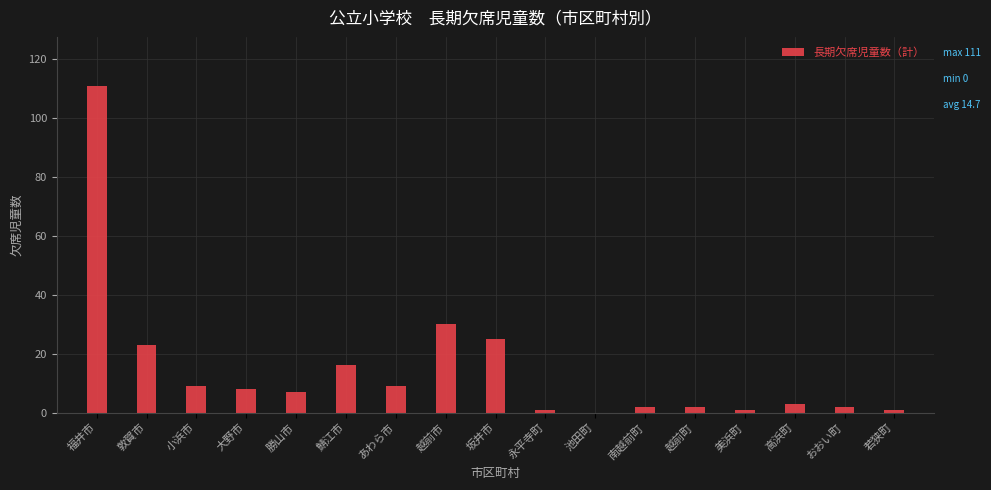

Reading right to left, extract all data points from this chart.

若狭町=1	おおい町=2	高浜町=3	美浜町=1	越前町=2	南越前町=2	池田町=0	永平寺町=1	坂井市=25	越前市=30	あわら市=9	鯖江市=16	勝山市=7	大野市=8	小浜市=9	敦賀市=23	福井市=111